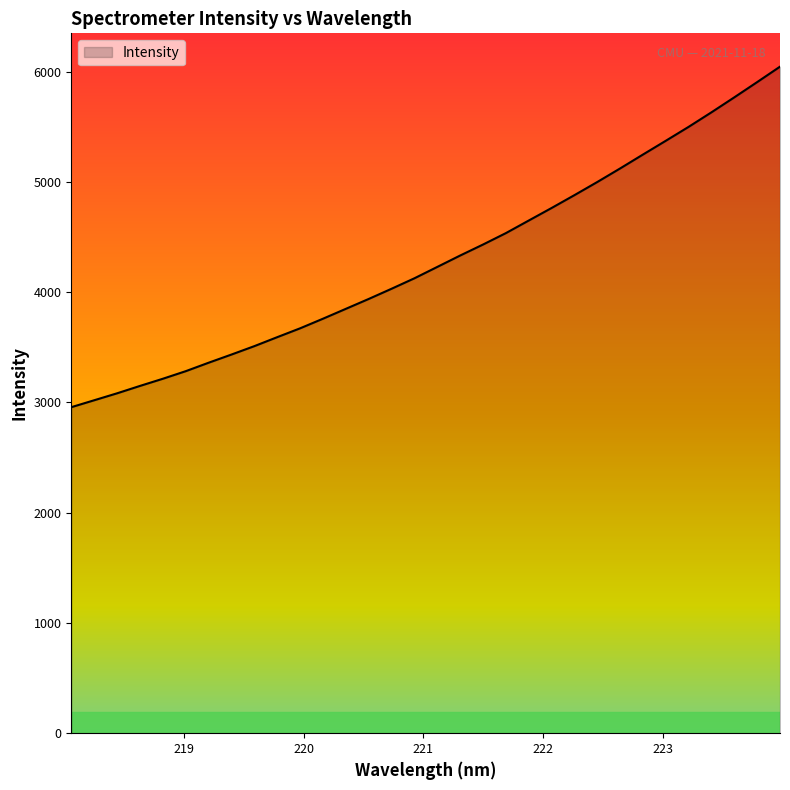

What is the difference between the maximum and minimum values?

3088.1